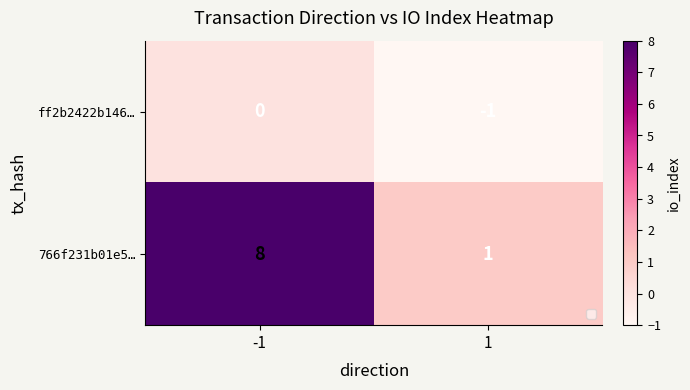

What is the difference between the ff2b2422b146… values at 1 and -1?

1